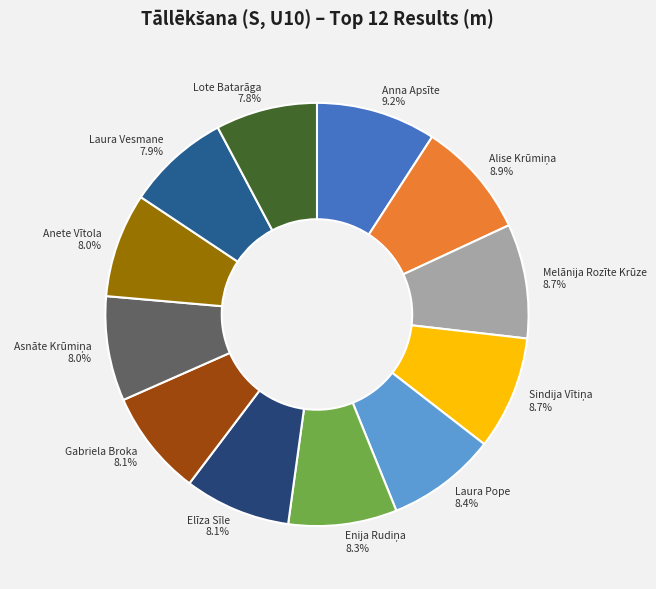

What percentage is the Laura Vesmane slice, to the nearest percent?

8%